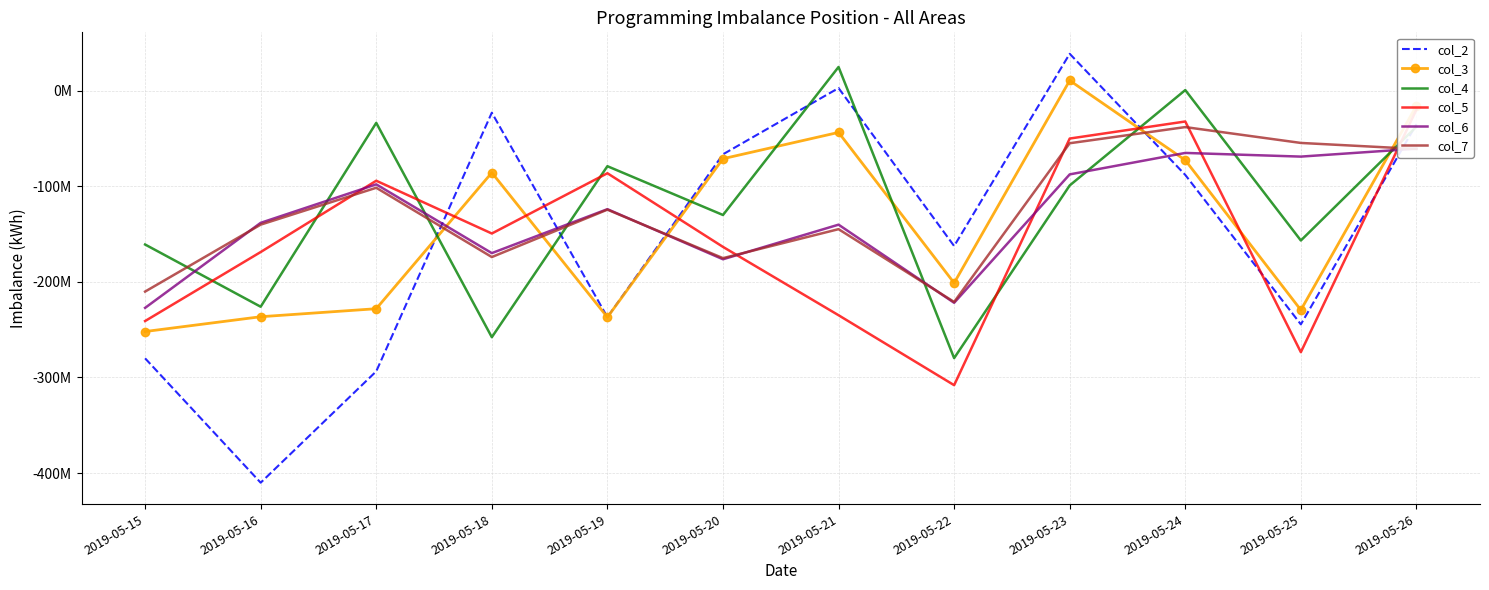

How many distinct data groups are displayed?

6